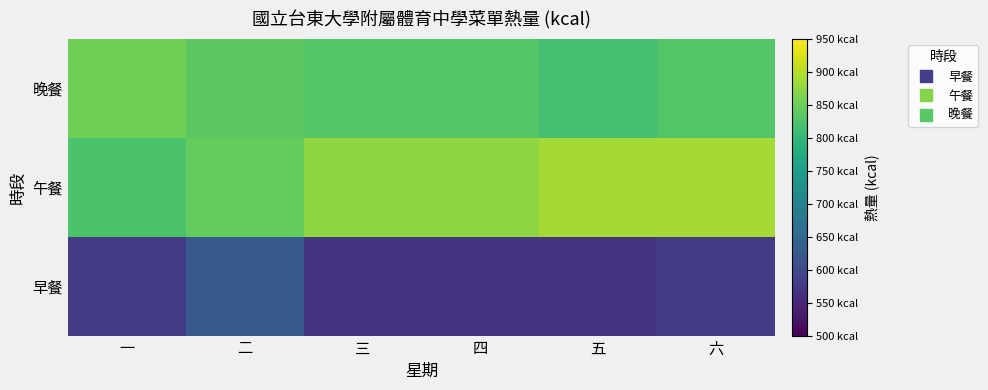

Which label corresponds to the largest value in the chart?

五